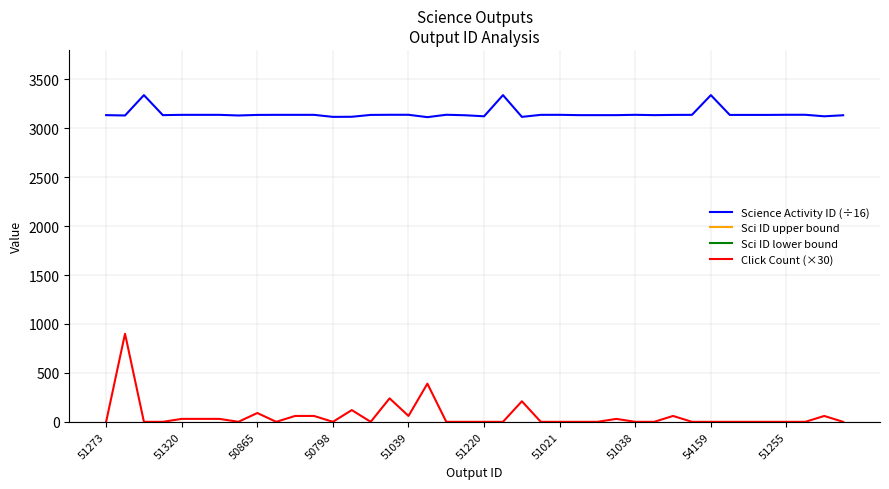

True or false: Science Activity ID (÷16) has a value of 1225.8 at 50865.

False